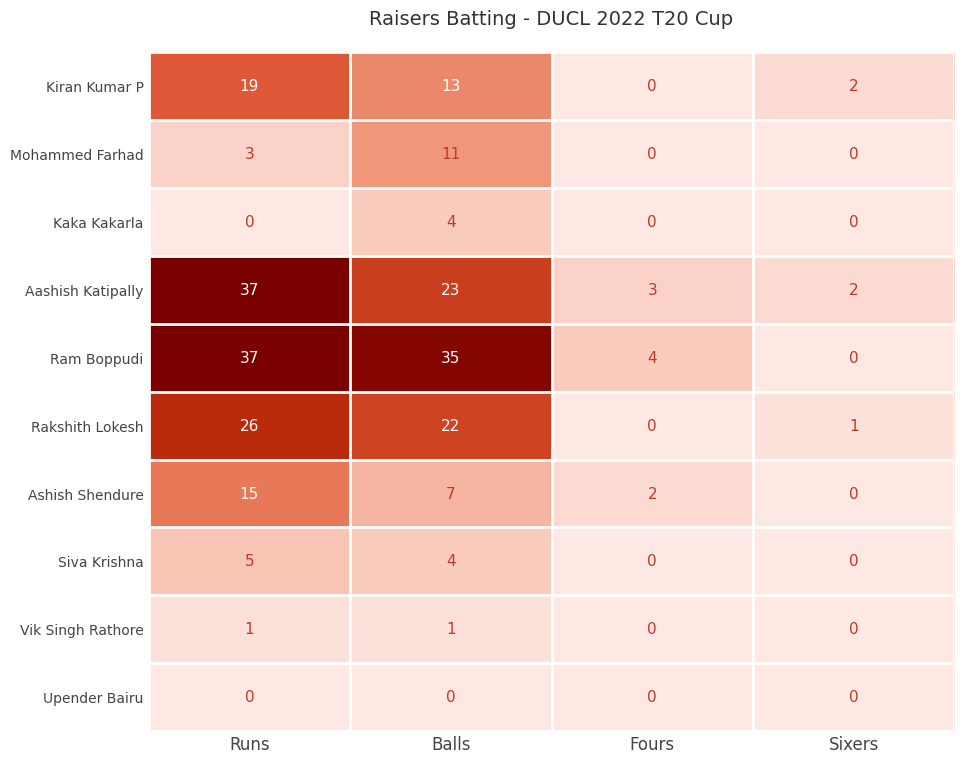

Which series has the largest total across all categories?

Ram Boppudi